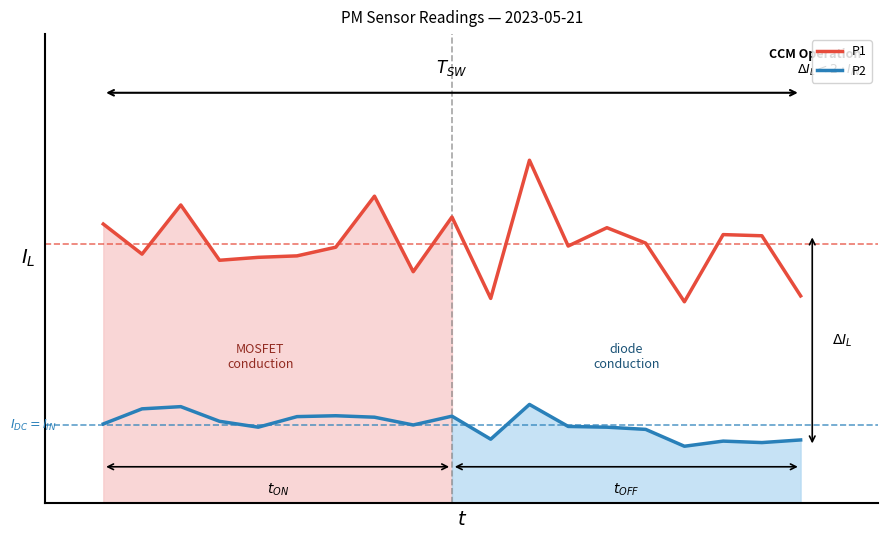

How many lines are shown in the chart?

2